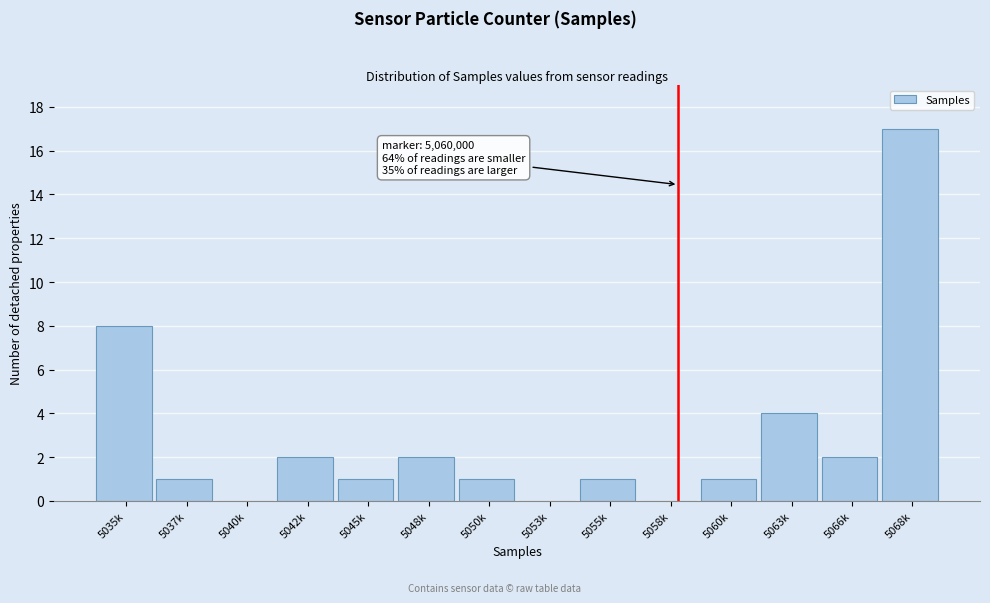

Reading right to left, list all the values displayed in this chart.

5068k=17	5066k=2	5063k=4	5060k=1	5058k=0	5055k=1	5053k=0	5050k=1	5048k=2	5045k=1	5042k=2	5040k=0	5037k=1	5035k=8